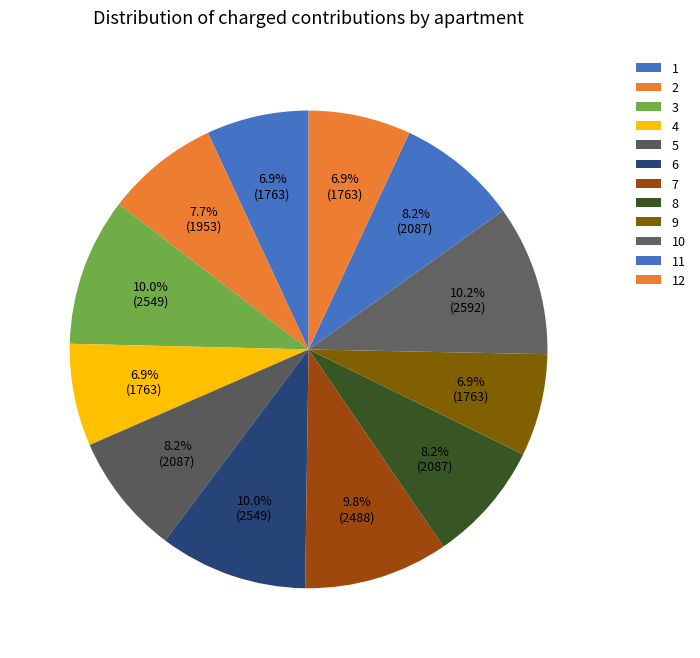

Which slice is the smallest?

1